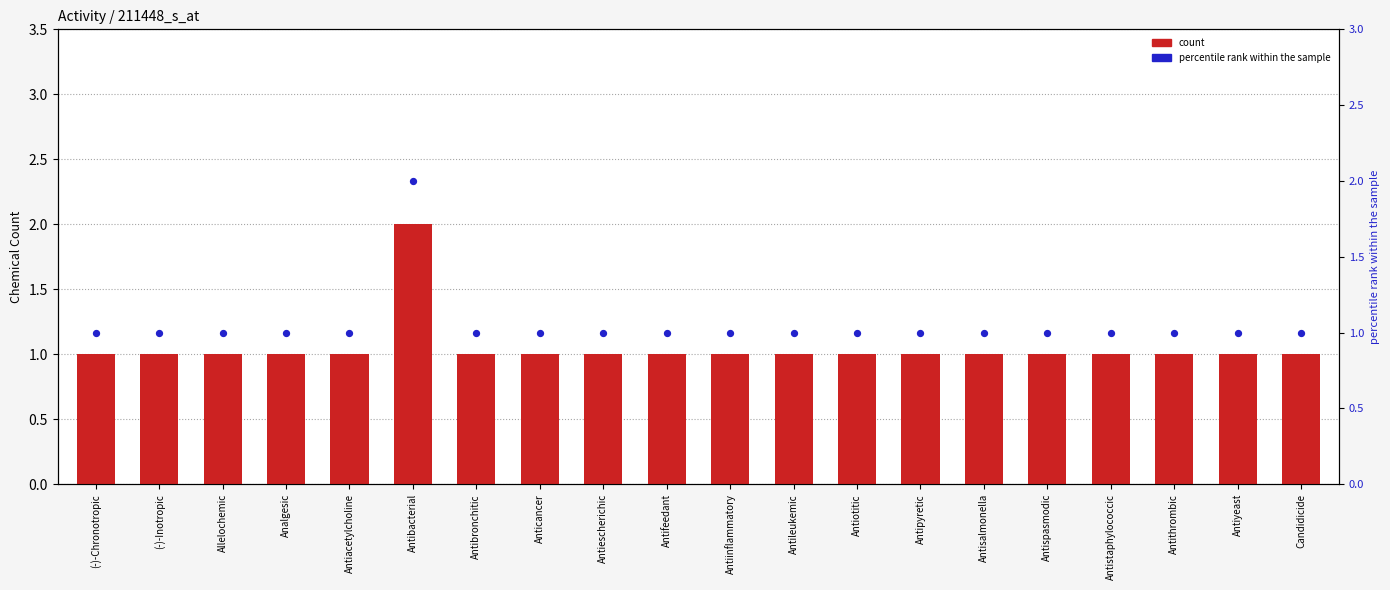

At which category is the sum across all series the highest?

Antibacterial